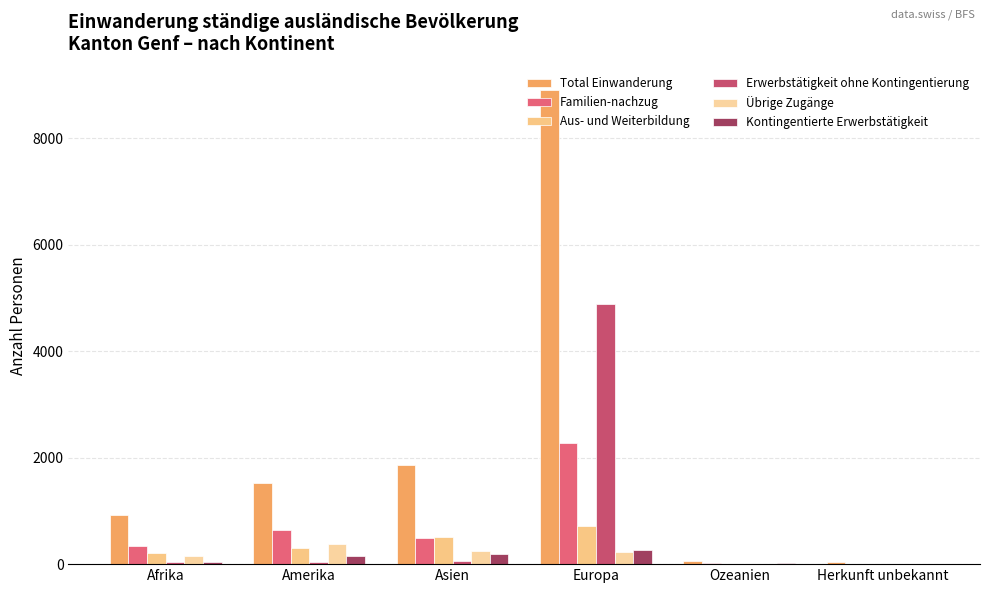

Reading left to right, what are all the values shown in this chart?

Total Einwanderung: Afrika=922	Amerika=1521	Asien=1861	Europa=8898	Ozeanien=51	Herkunft unbekannt=46
Familien-nachzug: Afrika=336	Amerika=641	Asien=485	Europa=2273	Ozeanien=24	Herkunft unbekannt=4
Aus- und Weiterbildung: Afrika=203	Amerika=295	Asien=518	Europa=714	Ozeanien=11	Herkunft unbekannt=3
Erwerbstätigkeit ohne Kontingentierung: Afrika=34	Amerika=48	Asien=55	Europa=4878	Ozeanien=2	Herkunft unbekannt=0
Übrige Zugänge: Afrika=159	Amerika=371	Asien=246	Europa=237	Ozeanien=2	Herkunft unbekannt=9
Kontingentierte Erwerbstätigkeit: Afrika=44	Amerika=144	Asien=187	Europa=264	Ozeanien=12	Herkunft unbekannt=0